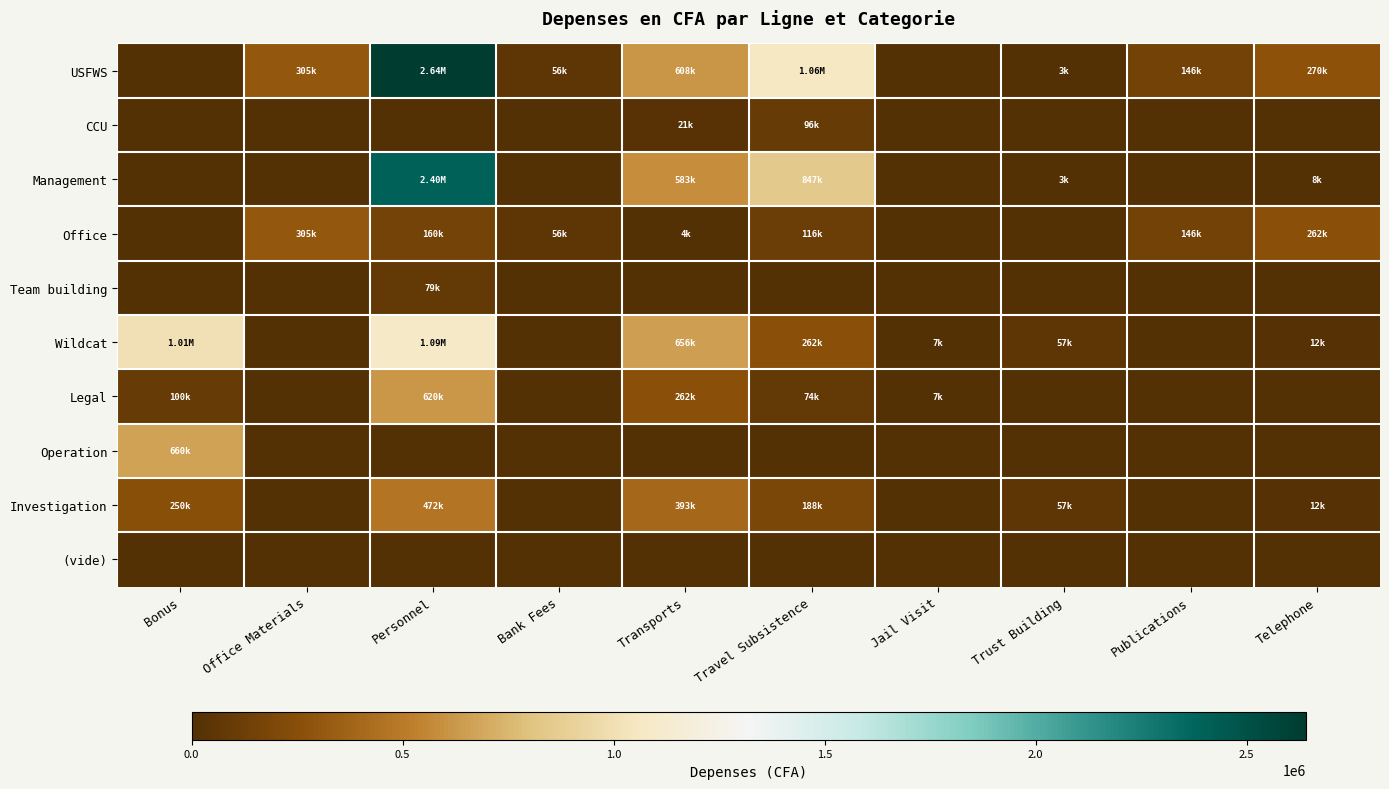

Reading right to left, extract all data points from this chart.

USFWS: Telephone=270000.0	Publications=146000.0	Trust Building=3000.0	Jail Visit=0.0	Travel Subsistence=1059235.0	Transports=608500.0	Bank Fees=56451.0	Personnel=2639900.0	Office Materials=305650.0	Bonus=0.0
CCU: Telephone=0.0	Publications=0.0	Trust Building=0.0	Jail Visit=0.0	Travel Subsistence=96000.0	Transports=21000.0	Bank Fees=0.0	Personnel=0.0	Office Materials=0.0	Bonus=0.0
Management: Telephone=8000.0	Publications=0.0	Trust Building=3000.0	Jail Visit=0.0	Travel Subsistence=847235.0	Transports=583500.0	Bank Fees=0.0	Personnel=2400000.0	Office Materials=0.0	Bonus=0.0
Office: Telephone=262000.0	Publications=146000.0	Trust Building=0.0	Jail Visit=0.0	Travel Subsistence=116000.0	Transports=4000.0	Bank Fees=56451.0	Personnel=160000.0	Office Materials=305650.0	Bonus=0.0
Team building: Telephone=0.0	Publications=0.0	Trust Building=0.0	Jail Visit=0.0	Travel Subsistence=0.0	Transports=0.0	Bank Fees=0.0	Personnel=79900.0	Office Materials=0.0	Bonus=0.0
Wildcat: Telephone=12000.0	Publications=0.0	Trust Building=57500.0	Jail Visit=7150.0	Travel Subsistence=262000.0	Transports=656000.0	Bank Fees=0.0	Personnel=1092000.0	Office Materials=0.0	Bonus=1010000.0
Legal: Telephone=0.0	Publications=0.0	Trust Building=0.0	Jail Visit=7150.0	Travel Subsistence=74000.0	Transports=262800.0	Bank Fees=0.0	Personnel=620000.0	Office Materials=0.0	Bonus=100000.0
Operation: Telephone=0.0	Publications=0.0	Trust Building=0.0	Jail Visit=0.0	Travel Subsistence=0.0	Transports=0.0	Bank Fees=0.0	Personnel=0.0	Office Materials=0.0	Bonus=660000.0
Investigation: Telephone=12000.0	Publications=0.0	Trust Building=57500.0	Jail Visit=0.0	Travel Subsistence=188000.0	Transports=393200.0	Bank Fees=0.0	Personnel=472000.0	Office Materials=0.0	Bonus=250000.0
(vide): Telephone=0.0	Publications=0.0	Trust Building=0.0	Jail Visit=0.0	Travel Subsistence=0.0	Transports=0.0	Bank Fees=0.0	Personnel=0.0	Office Materials=0.0	Bonus=0.0